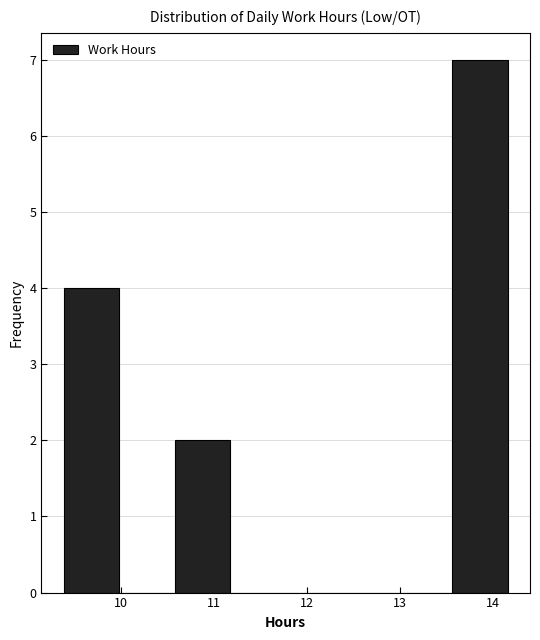

Over which range of the x-axis is the bar tallest?

13.6 to 14.2